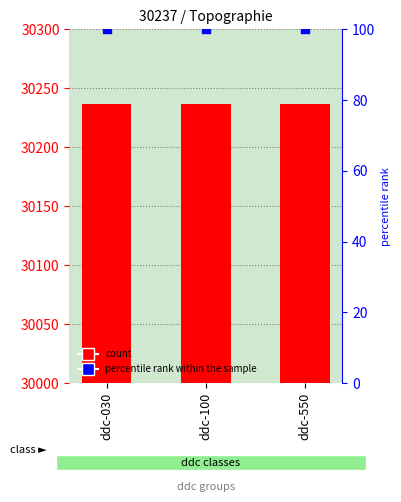

Which series has the largest total across all categories?

count